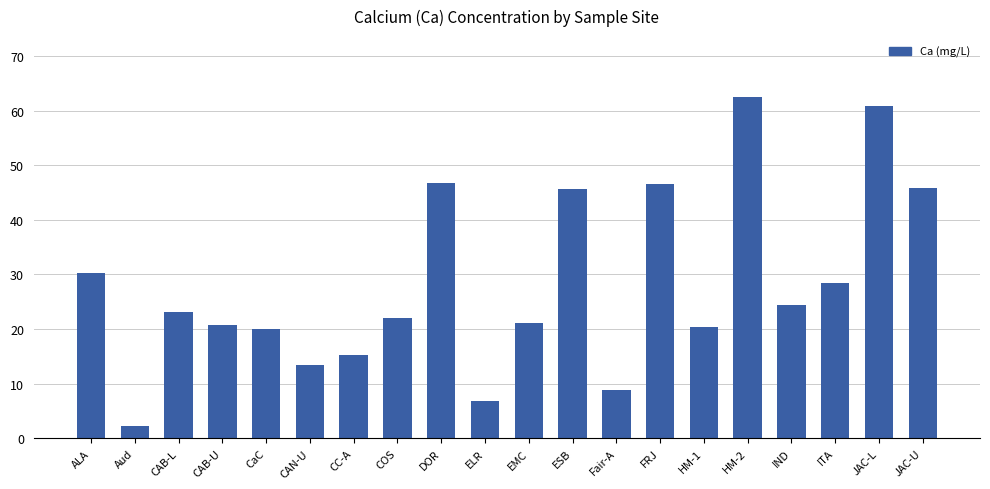

Between FRJ and Aud, which is larger?

FRJ